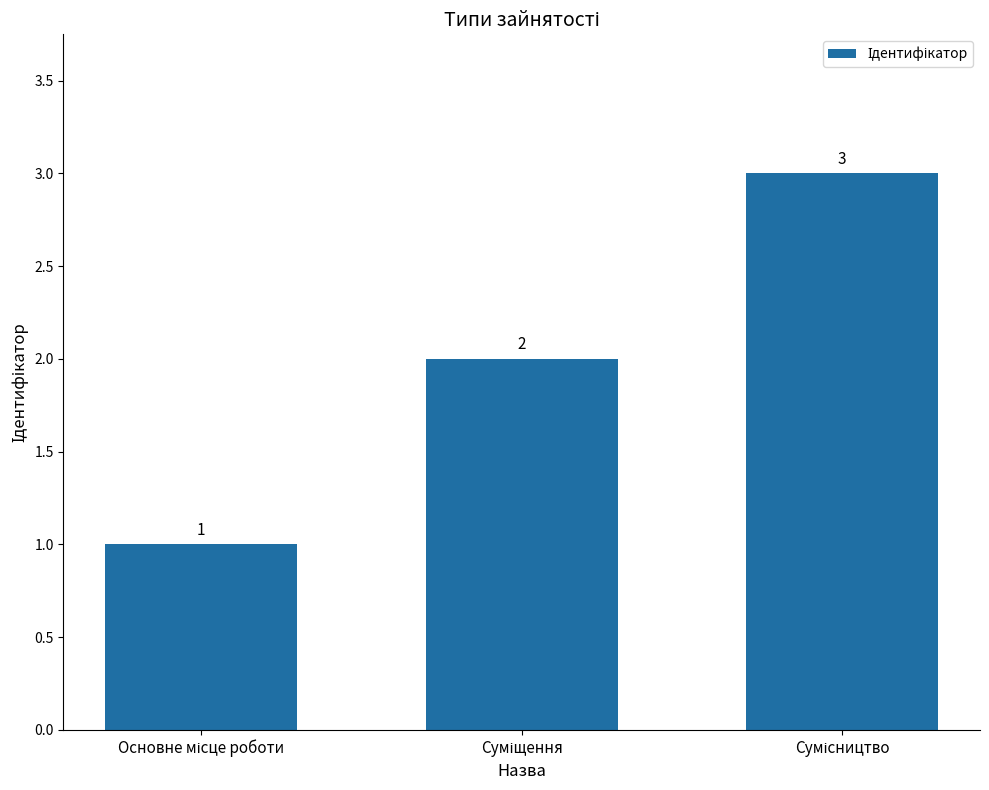

How many values are between 1 and 3?

3